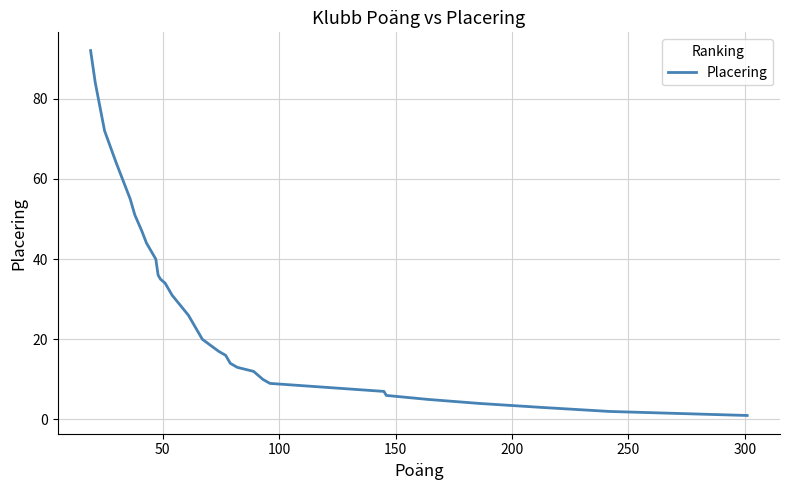

Reading left to right, transcribe all the data shown in this chart.

92	84	78	72	72	64	58	55	51	51	47	44	42	40	36	35	34	33	31	26	26	24	24	21	20	17	16	15	14	13	12	10	9	7	6	5	4	3	2	1